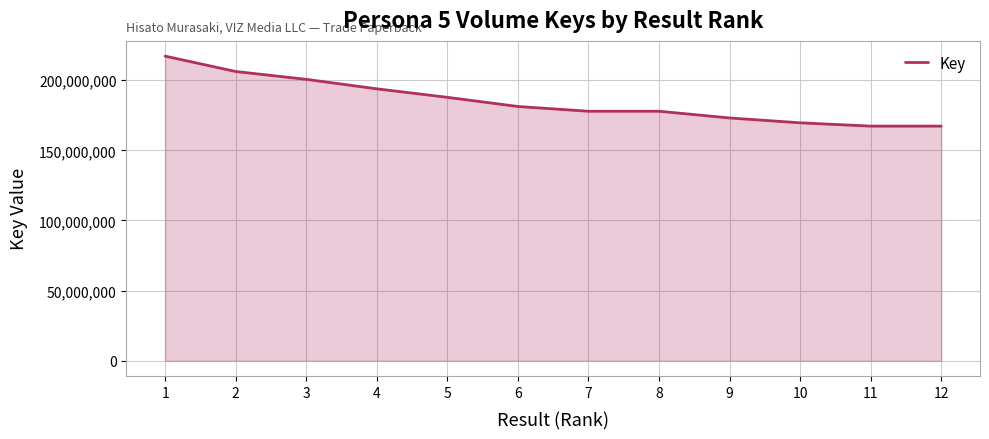

The value at 5 is 247841628. True or false?

False